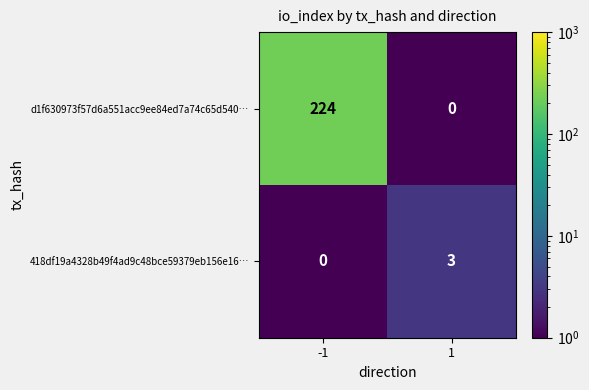

What is the total value across all series at -1?

224